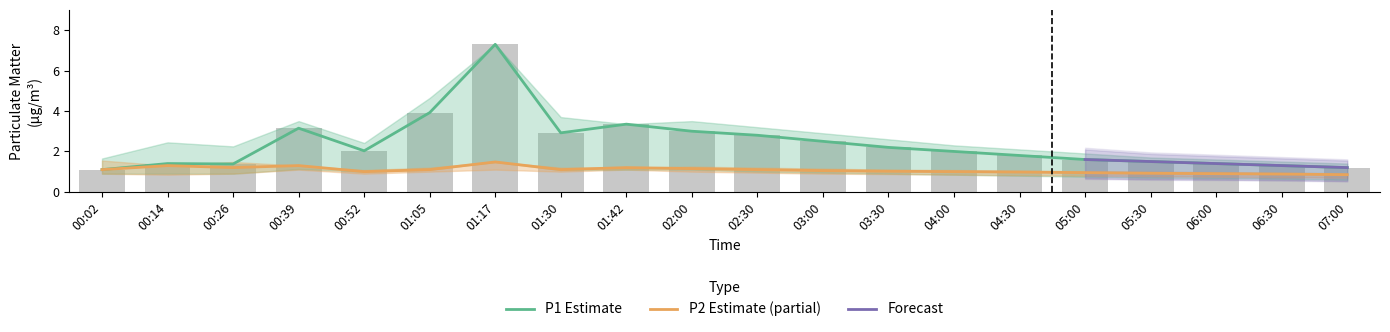

Where is P2 nearest to the value 1?

00:52